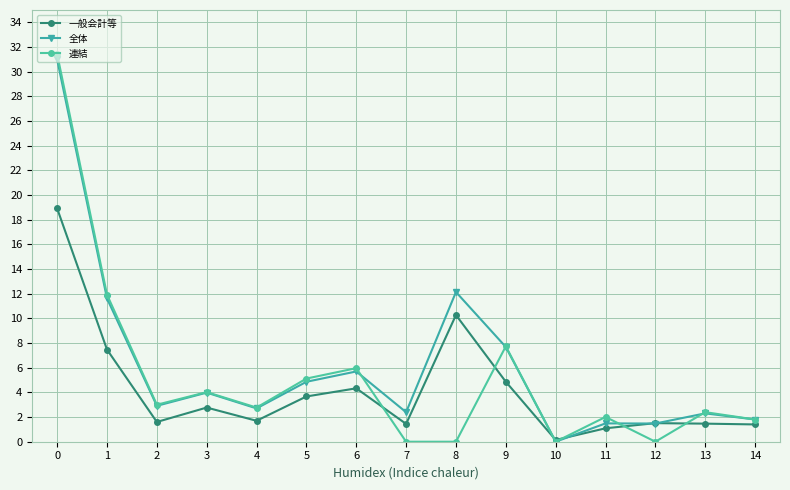

Rank the series by their maximum value, from lowest to highest.

一般会計等, 全体, 連結